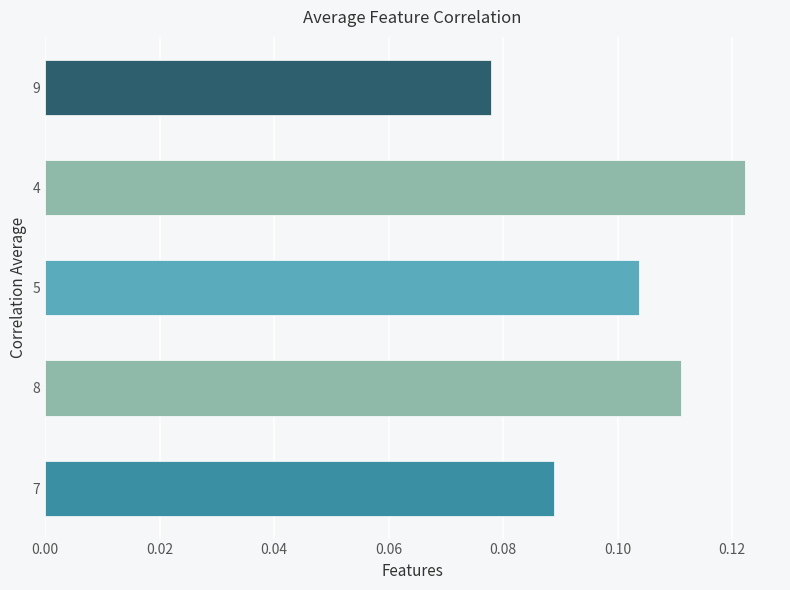

The value at 5 is 0.2. True or false?

False